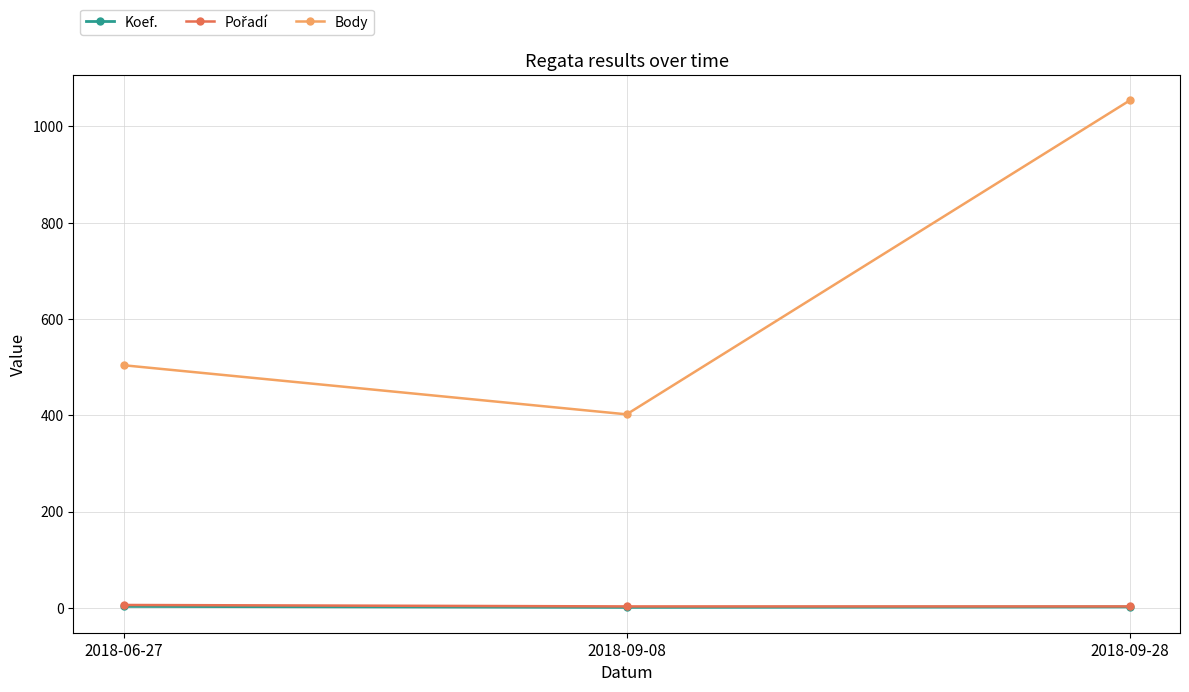

What is the label of the 2nd point from the left?

2018-09-08